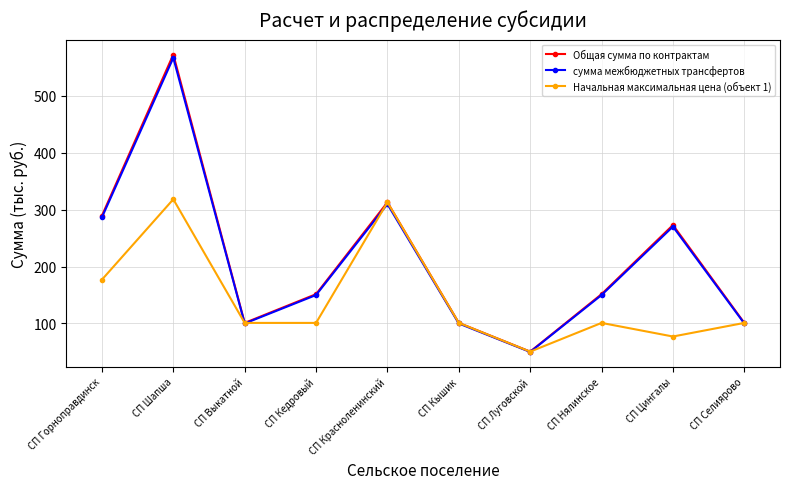

How many lines are shown in the chart?

3